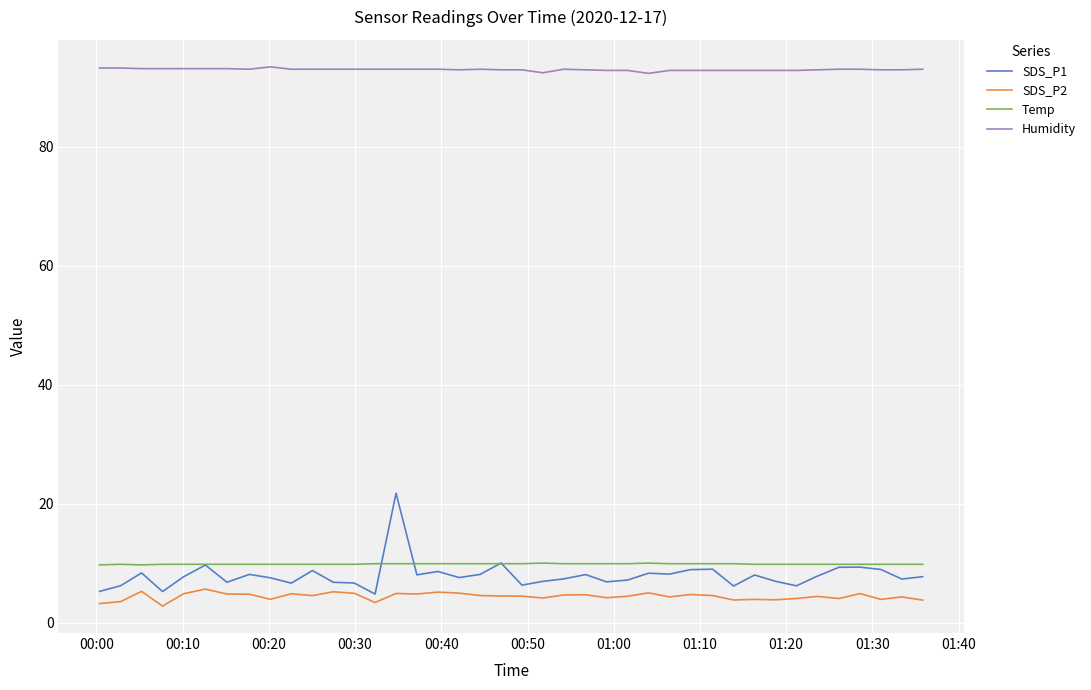

Which series has the widest spread of values?

SDS_P1